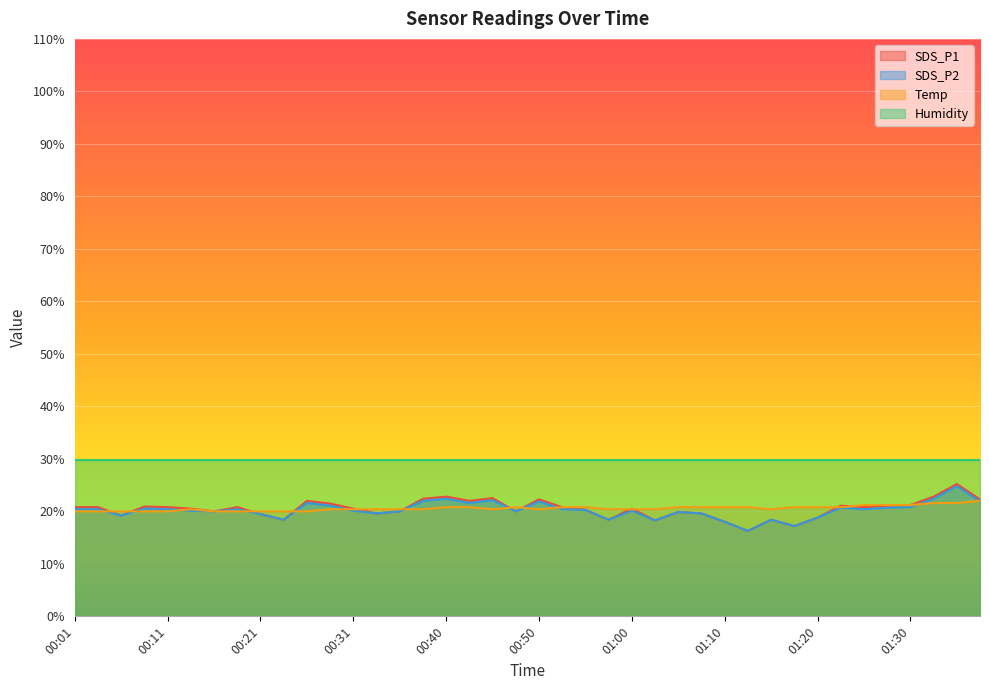

Which series has the largest total across all categories?

Humidity